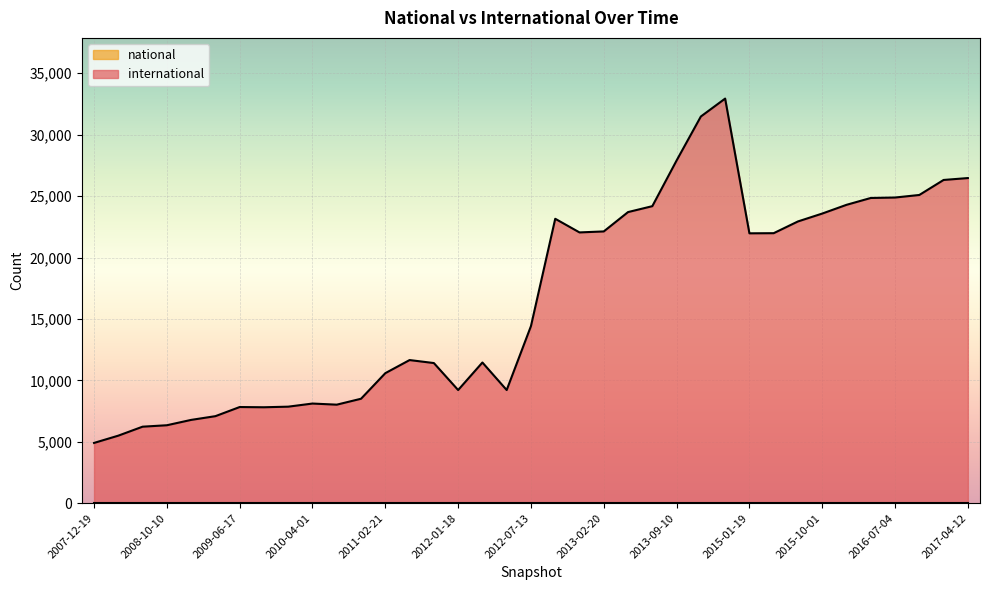

What is the total value across all series at 2011-06-10?

11654